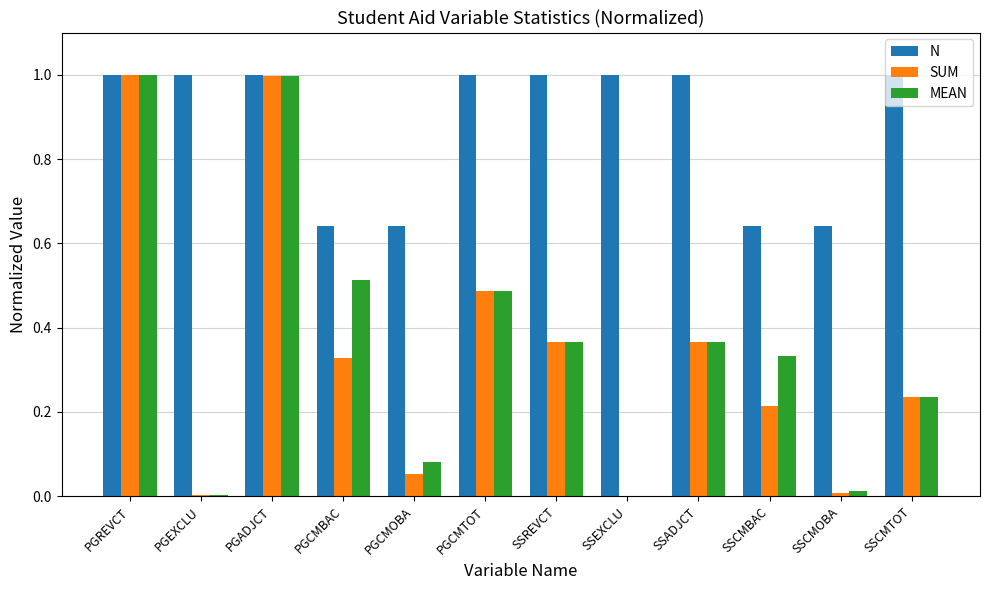

Is the value of N at SSCMBAC greater than the value of SUM at SSADJCT?

Yes